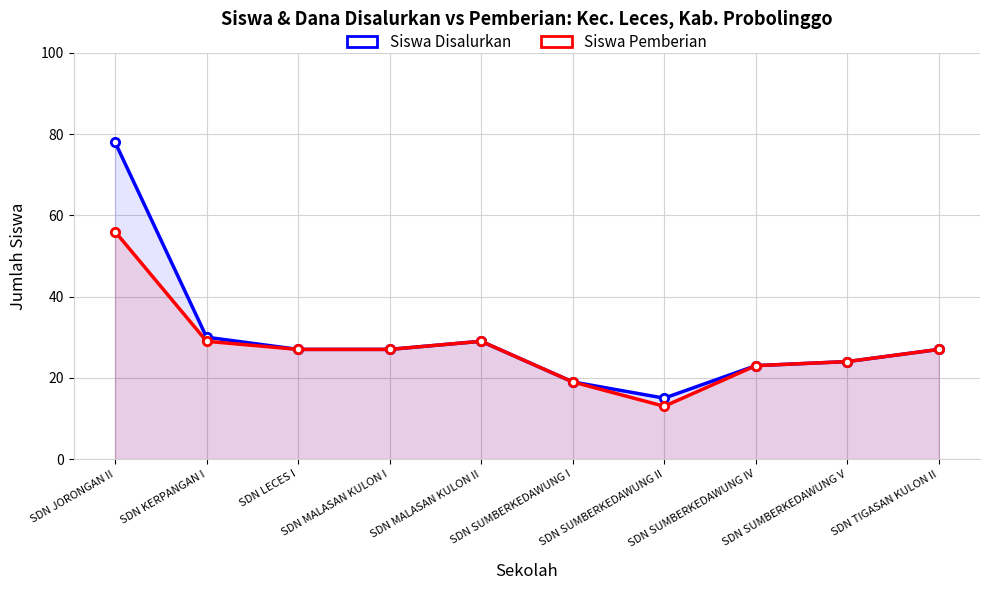

What is the maximum value for Siswa Disalurkan?

78